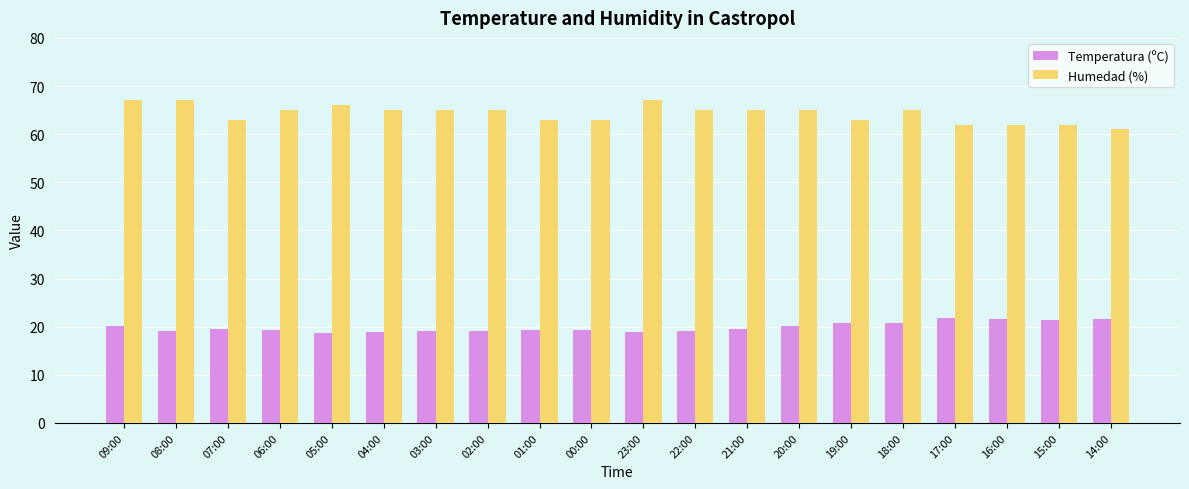

What is the difference between the maximum and minimum values in the Temperatura (ºC) series?

3.2